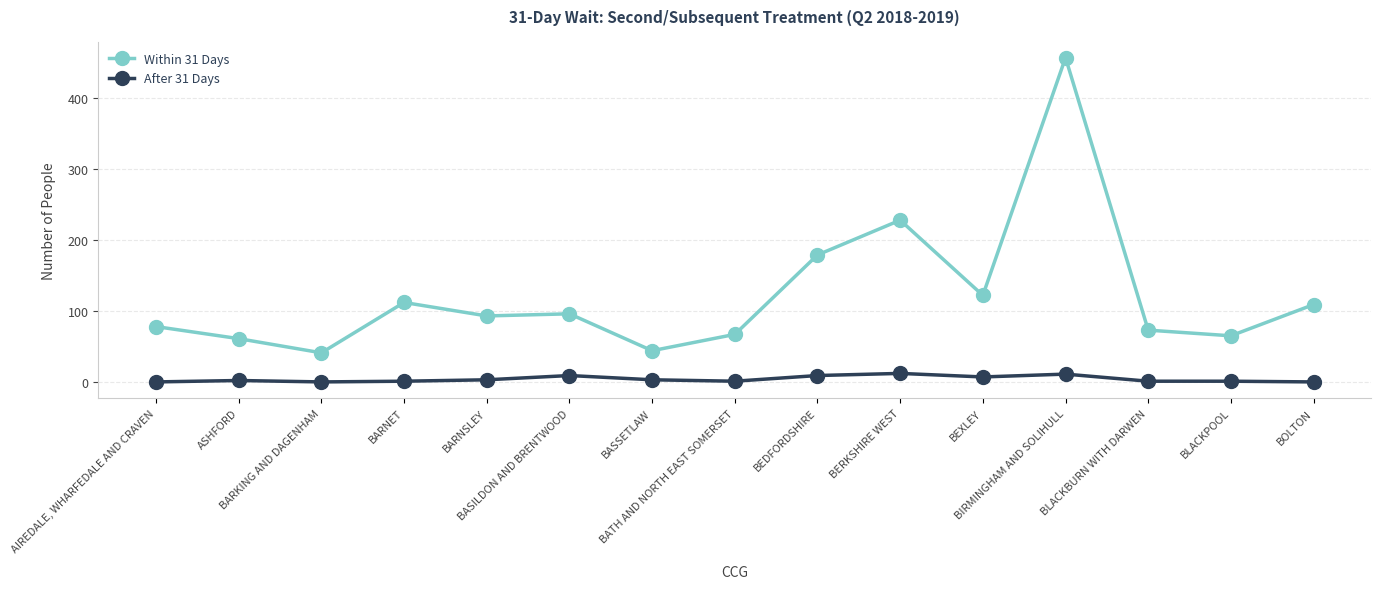

What are all the series names shown in the legend?

Within 31 Days, After 31 Days